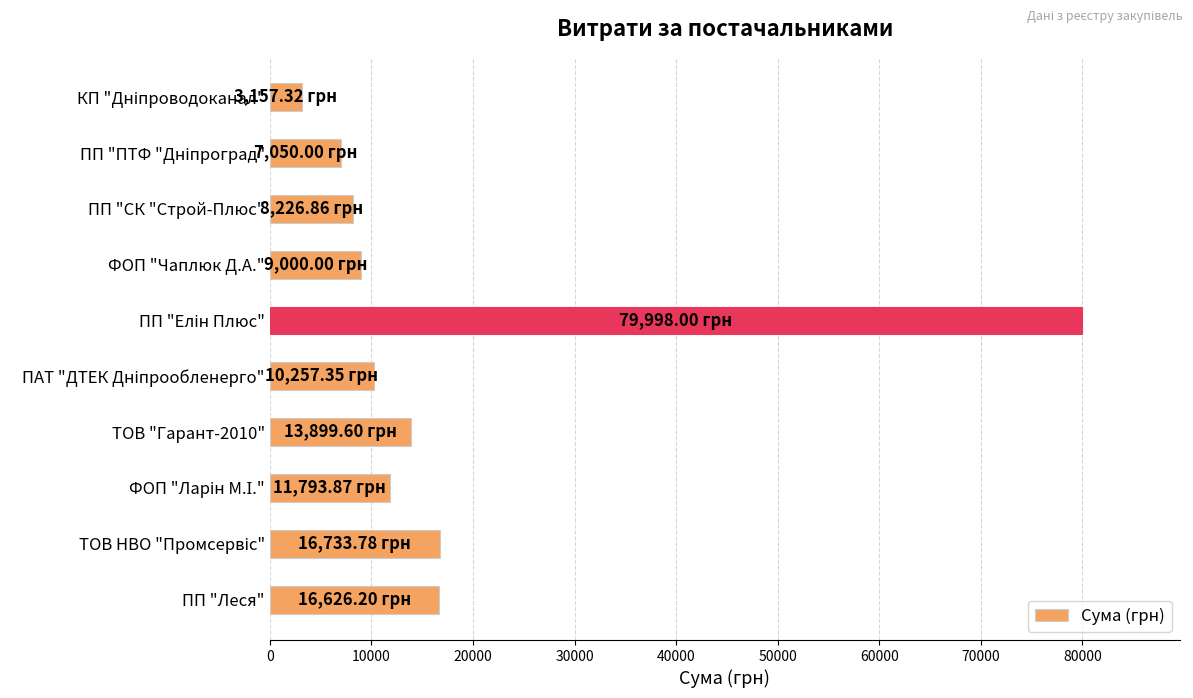

What is the average value?

17674.3